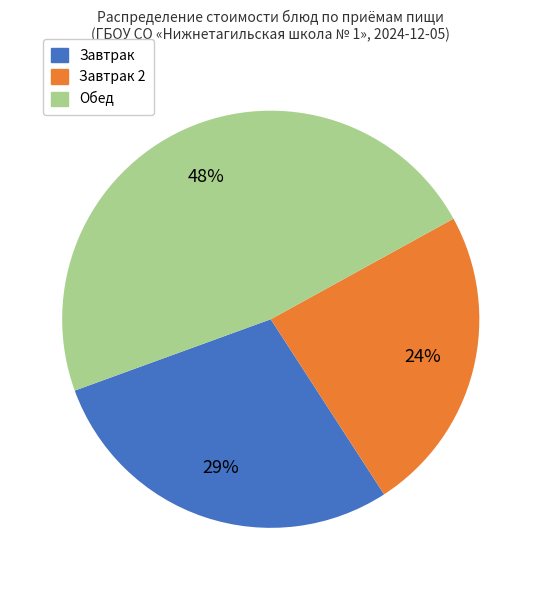

Is the sum of Завтрак 2 and Завтрак greater than half?

Yes